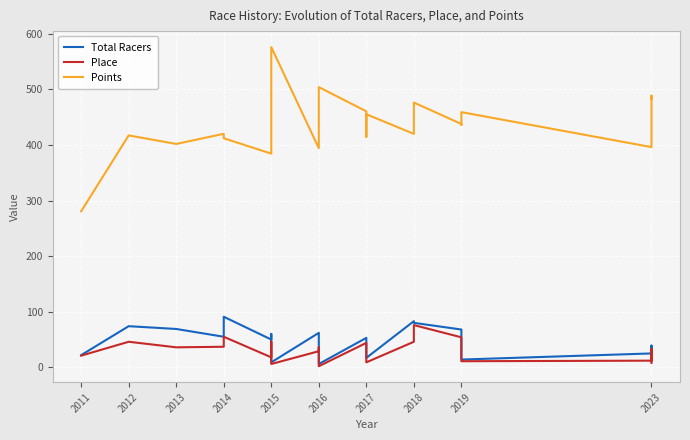

In Place, how many points are higher than both neighbors (excluding endpoints)?

7